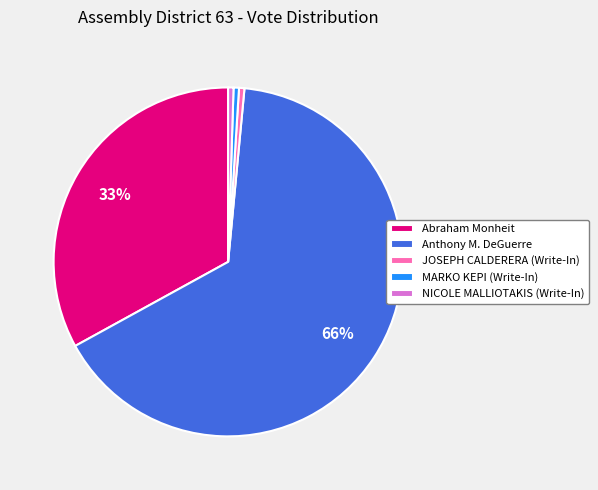

The Anthony M. DeGuerre slice represents 58% of the pie. True or false?

False